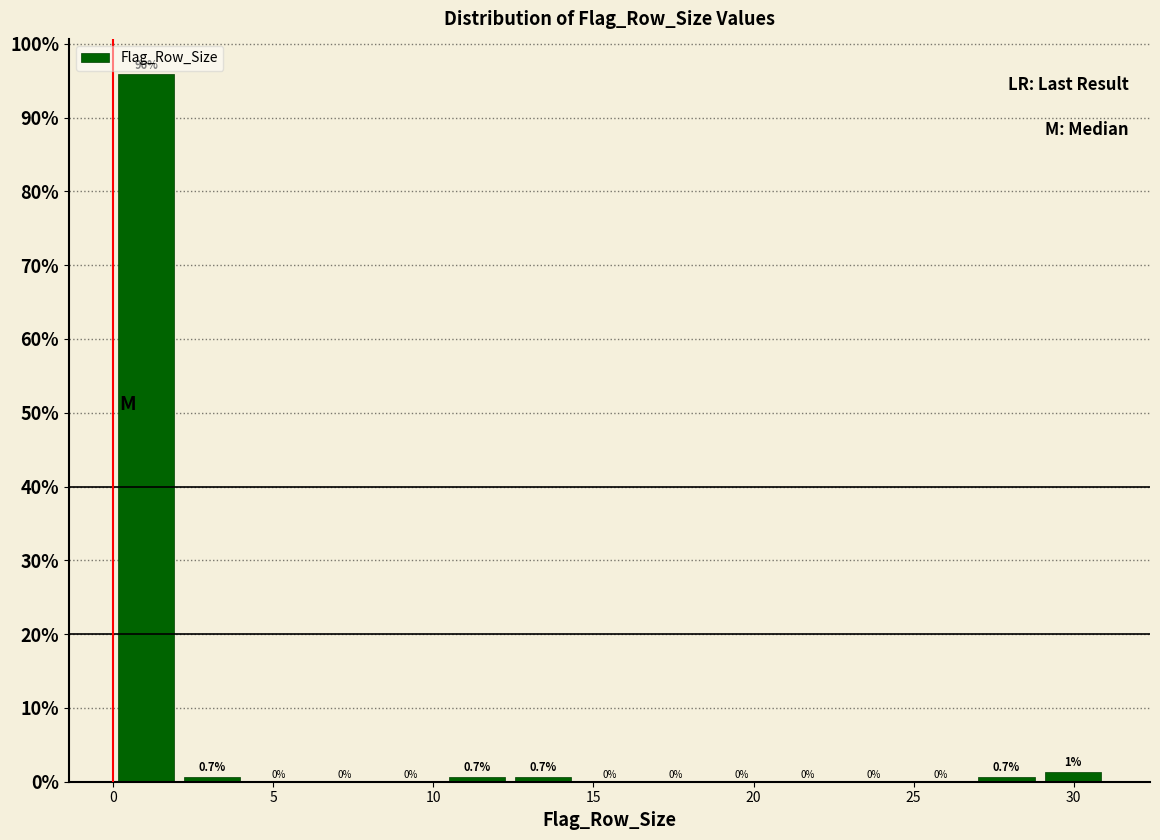

Which range on the x-axis has the tallest bar?

0.0 to 2.0